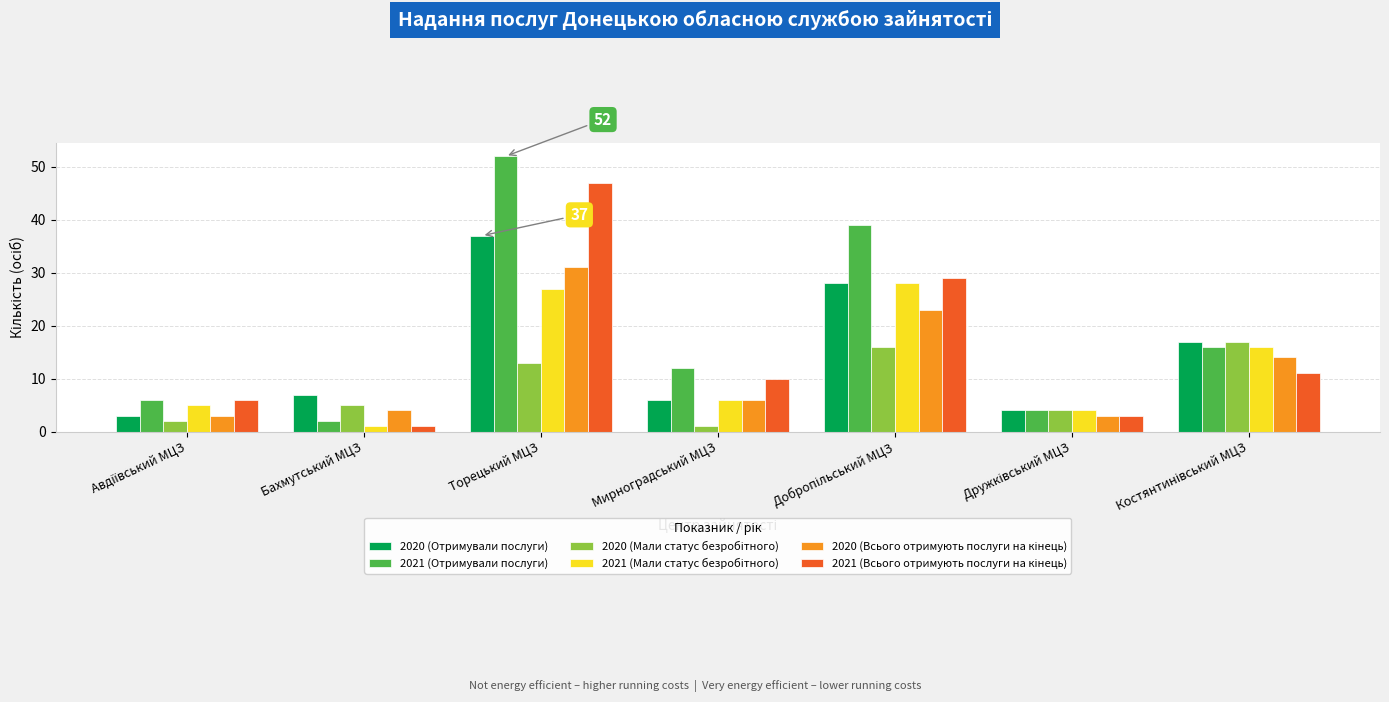

Read the 2021 (Отримували послуги) value at Торецький МЦЗ.

52